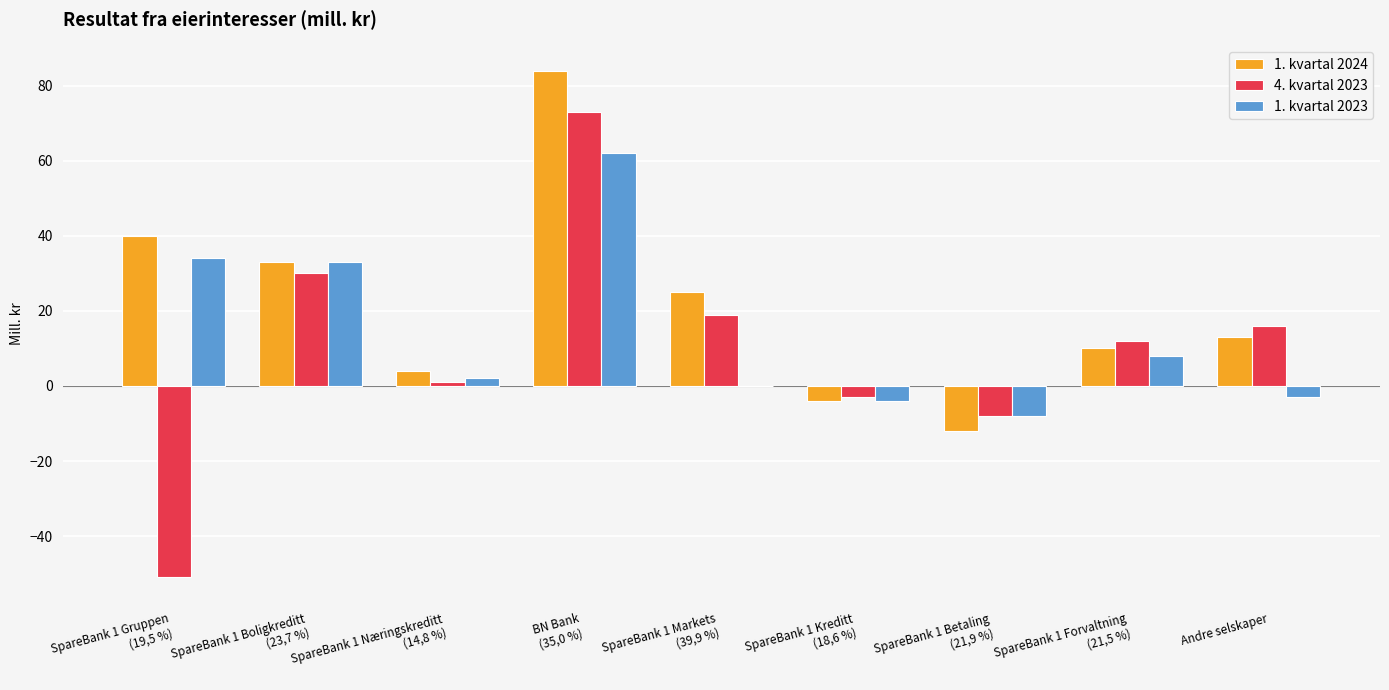

Is the value of 1. kvartal 2024 at SpareBank 1 Kreditt
(18,6 %) greater than the value of 1. kvartal 2023 at SpareBank 1 Gruppen
(19,5 %)?

No